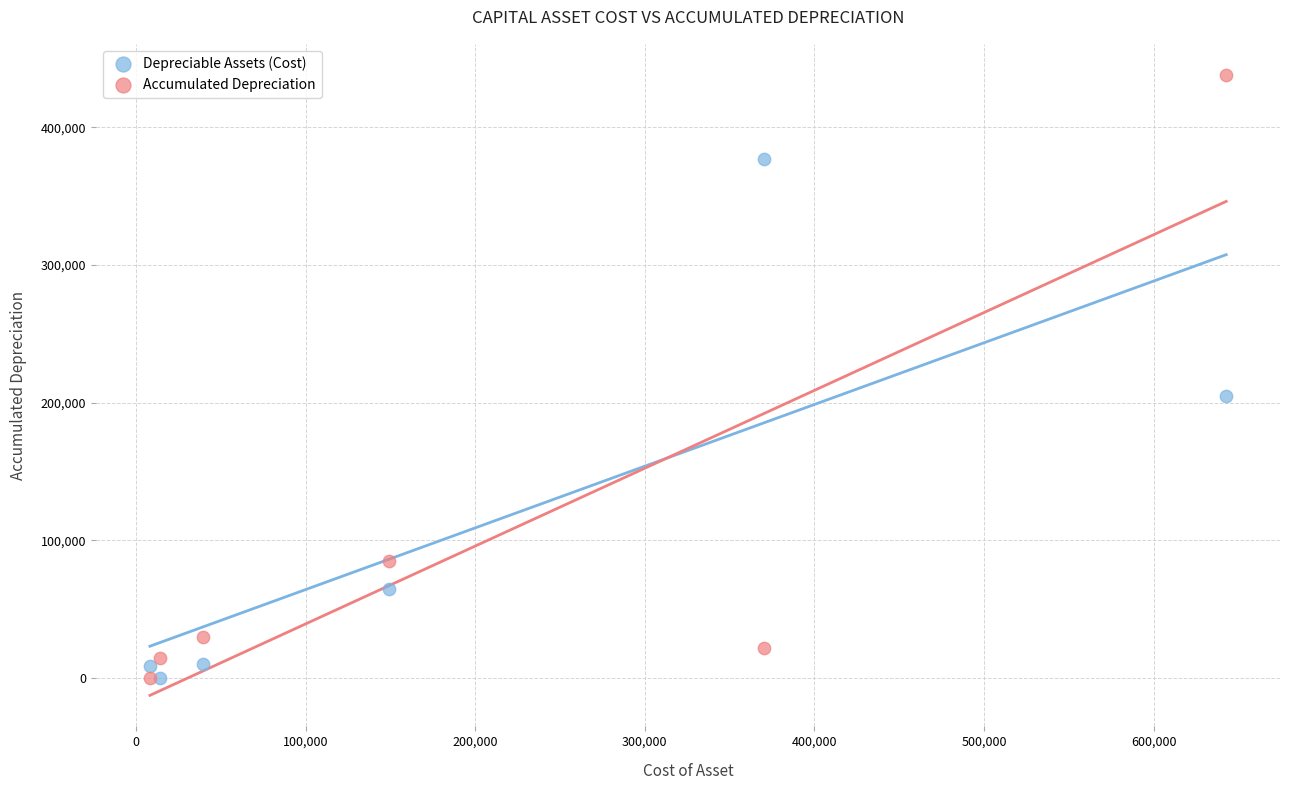

Which series has the widest spread of Y values?

Accumulated Depreciation